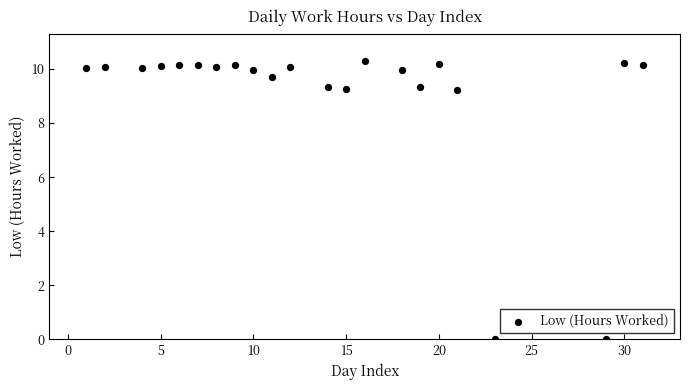

What is the range of Y values (max minus min)?

10.3